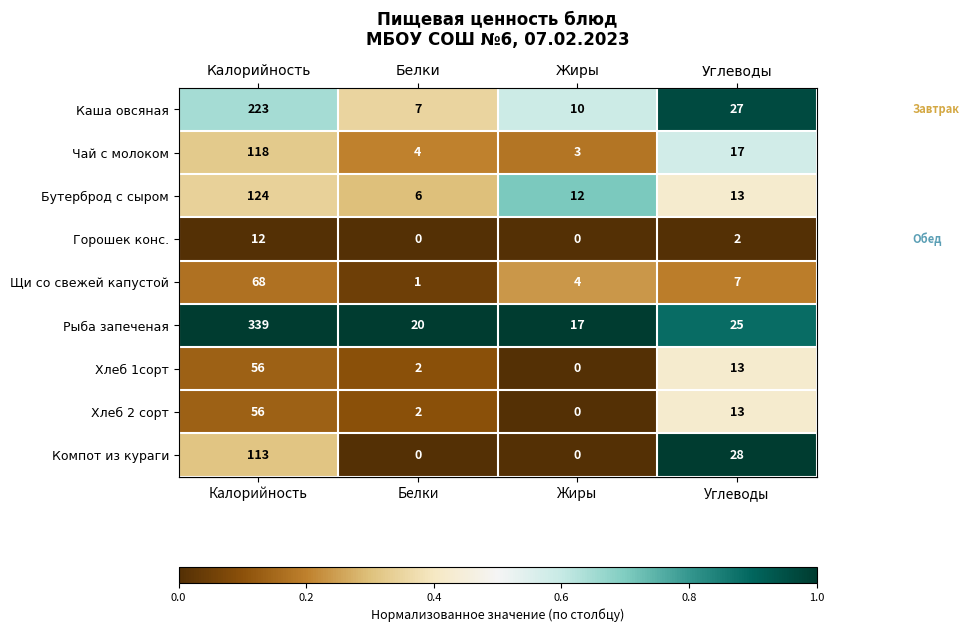

Rank the categories by Рыба запеченая value from highest to lowest.

Калорийность, Углеводы, Белки, Жиры